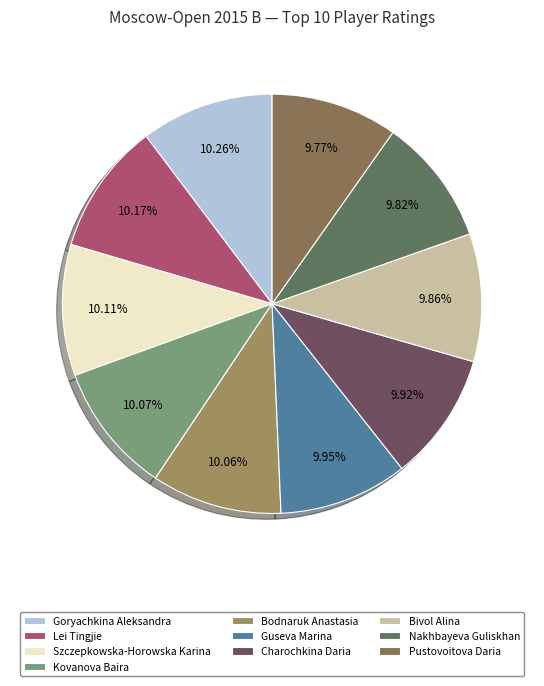

Is it true that Bodnaruk Anastasia is 10% of the pie?

True